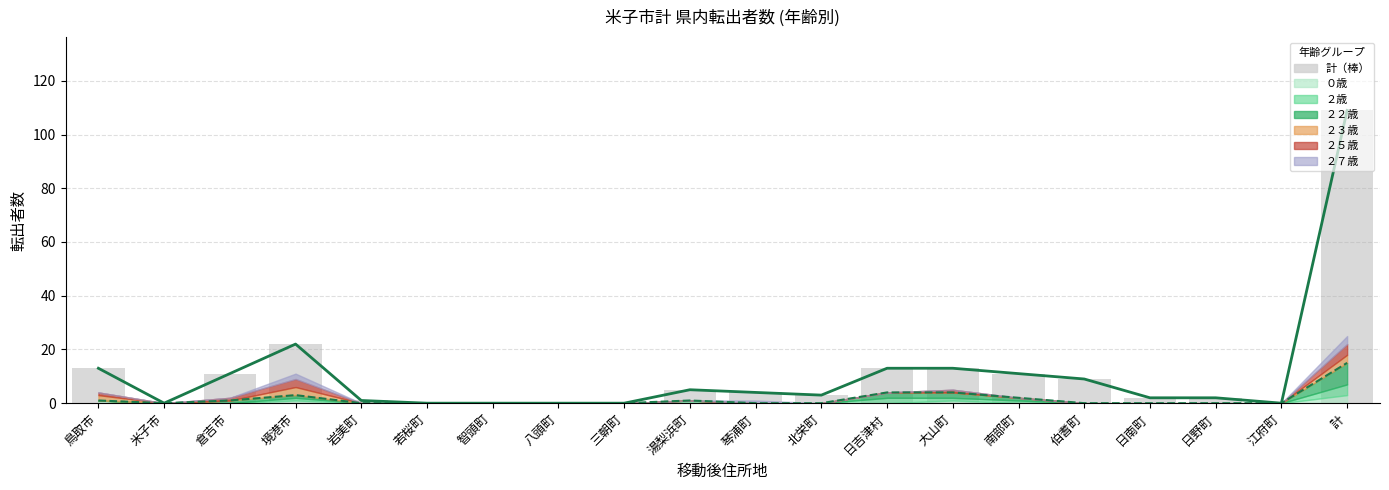

What is the sum of all values?

218